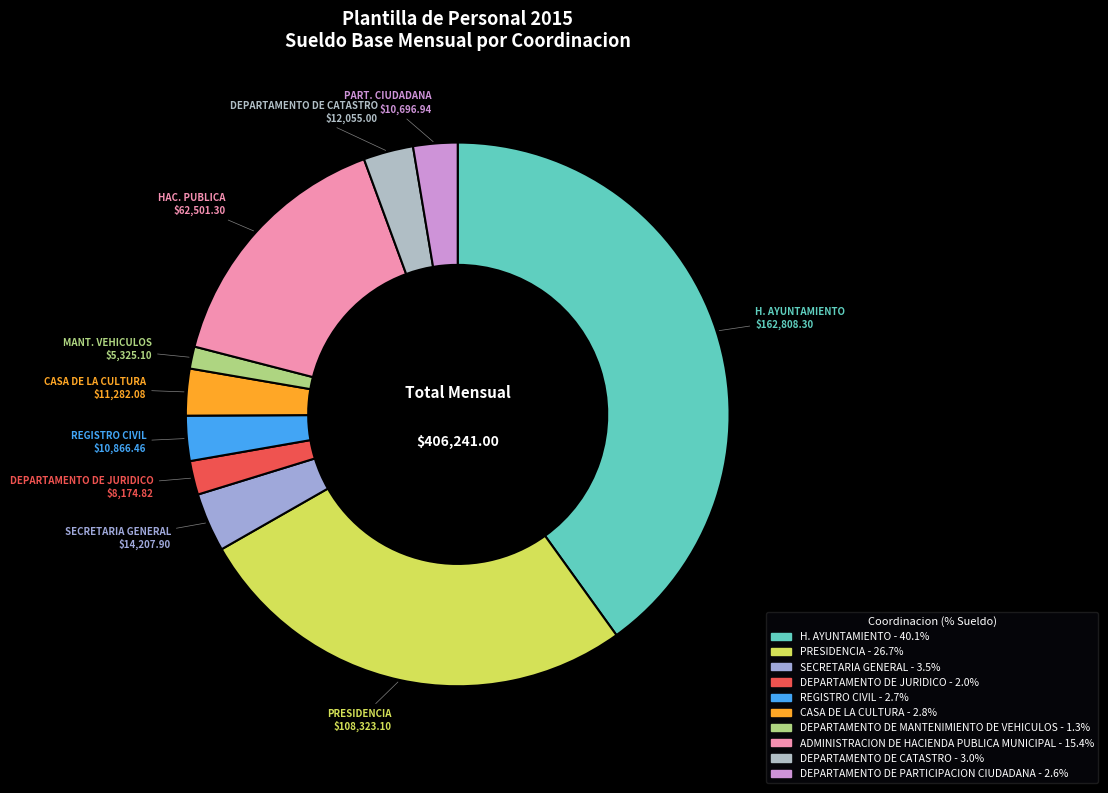

Which has a higher value, DEPARTAMENTO DE PARTICIPACION CIUDADANA or DEPARTAMENTO DE JURIDICO?

DEPARTAMENTO DE PARTICIPACION CIUDADANA